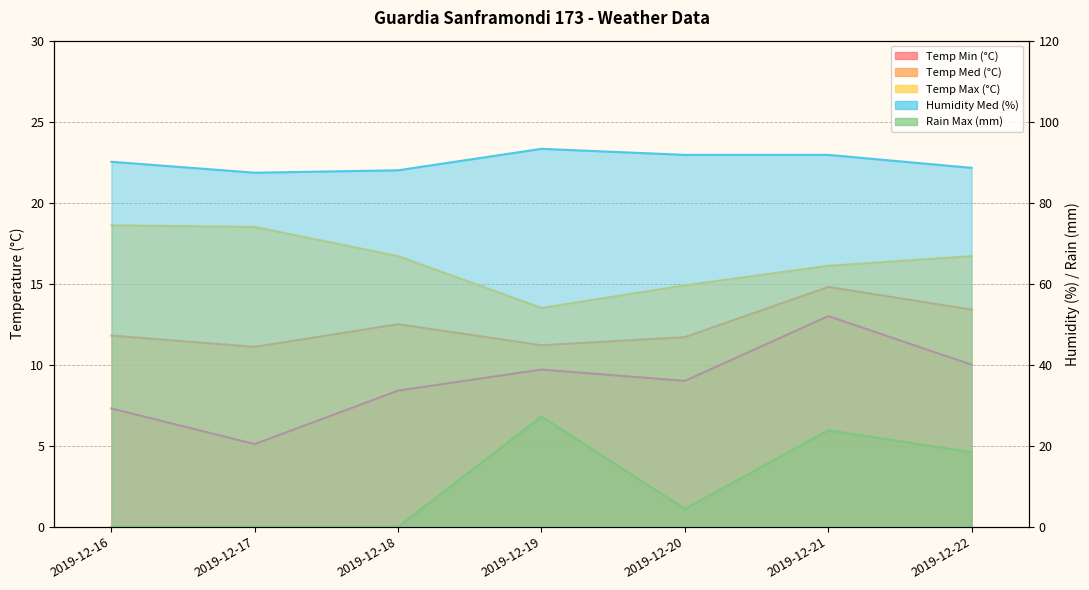

List the labels in order of Temp Med (°C) value, smallest first.

2019-12-17, 2019-12-19, 2019-12-20, 2019-12-16, 2019-12-18, 2019-12-22, 2019-12-21